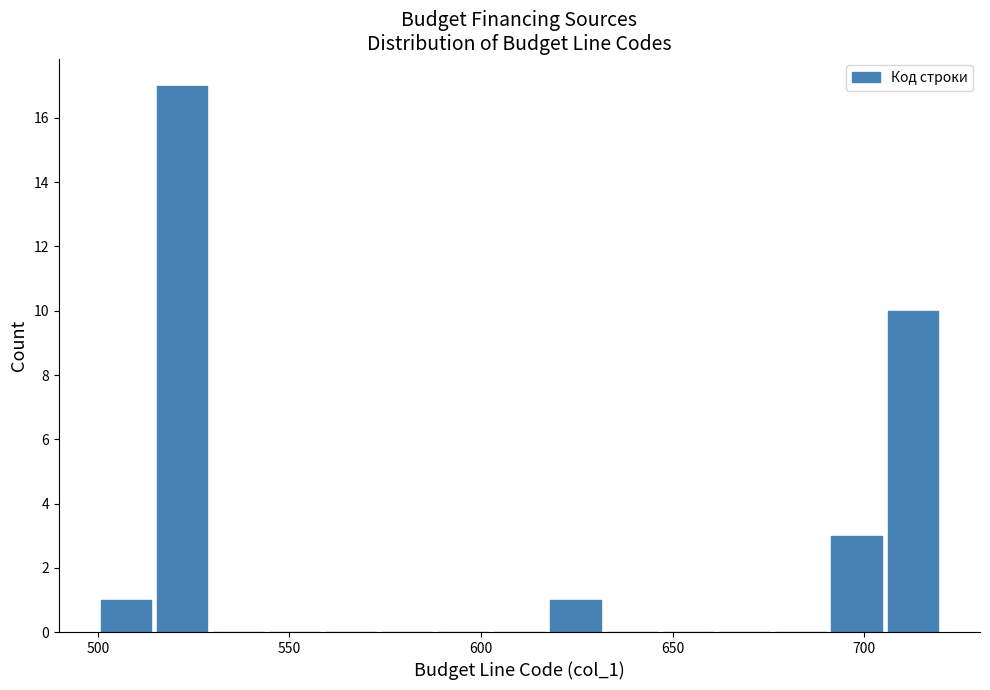

Around what value on the x-axis is the tallest bar? Give the approximate position of its centre, as read against the axis.

520